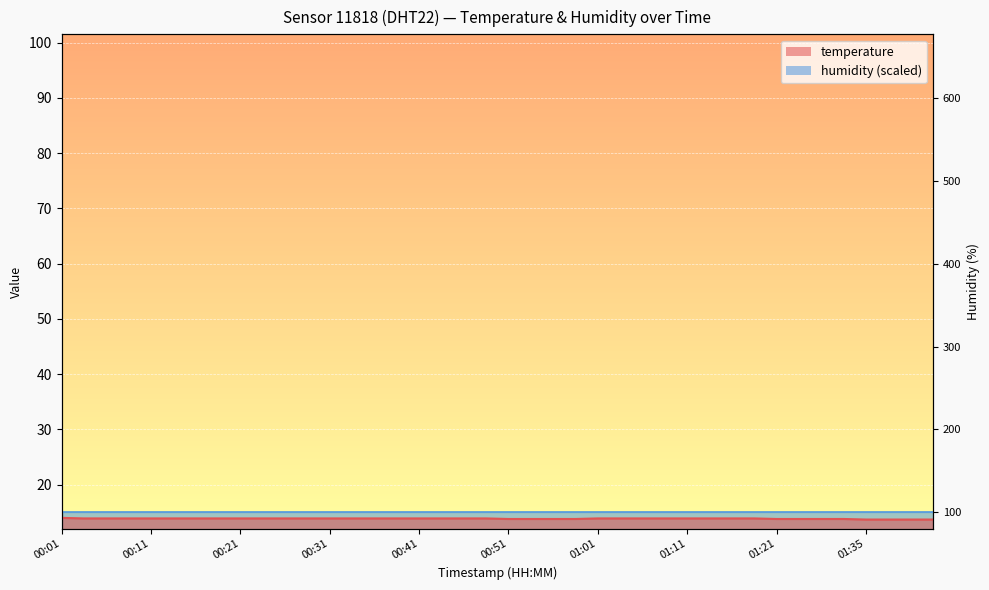

What is the smallest value displayed?

13.7